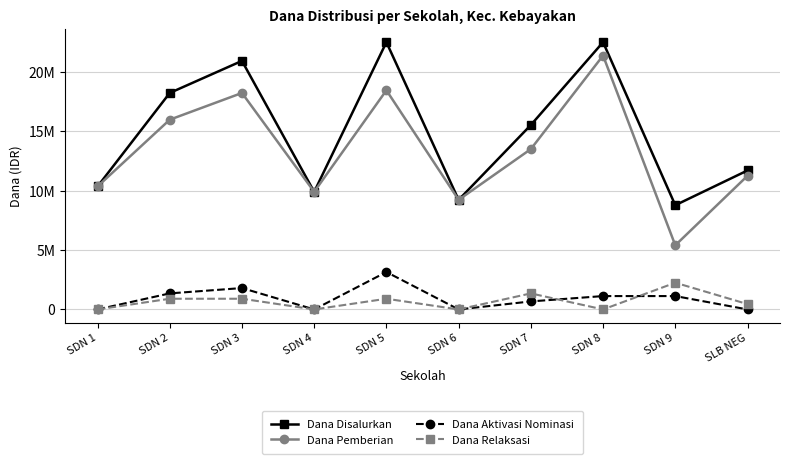

How many values in Dana Relaksasi are above zero?

6